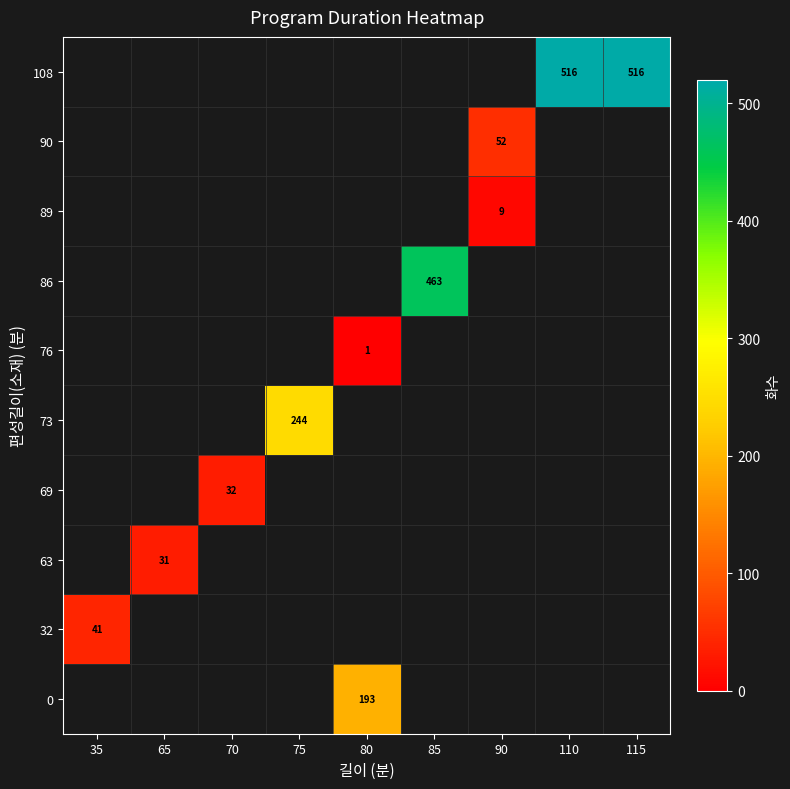

Rank the categories by 108 value from lowest to highest.

35, 65, 70, 75, 80, 85, 90, 110, 115